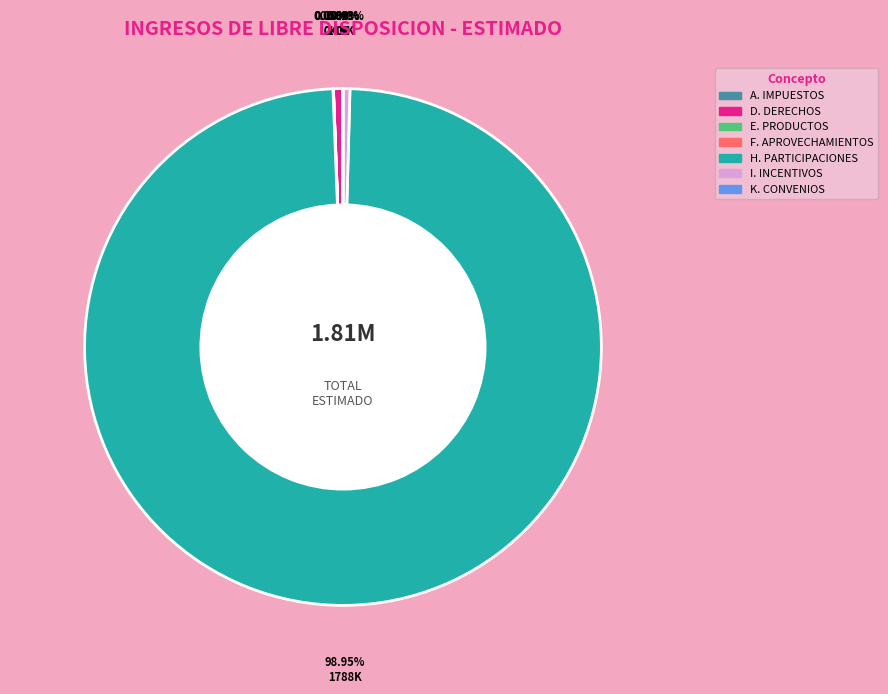

To the nearest percent, what is the difference between the largest and smallest slice percentages?

99%